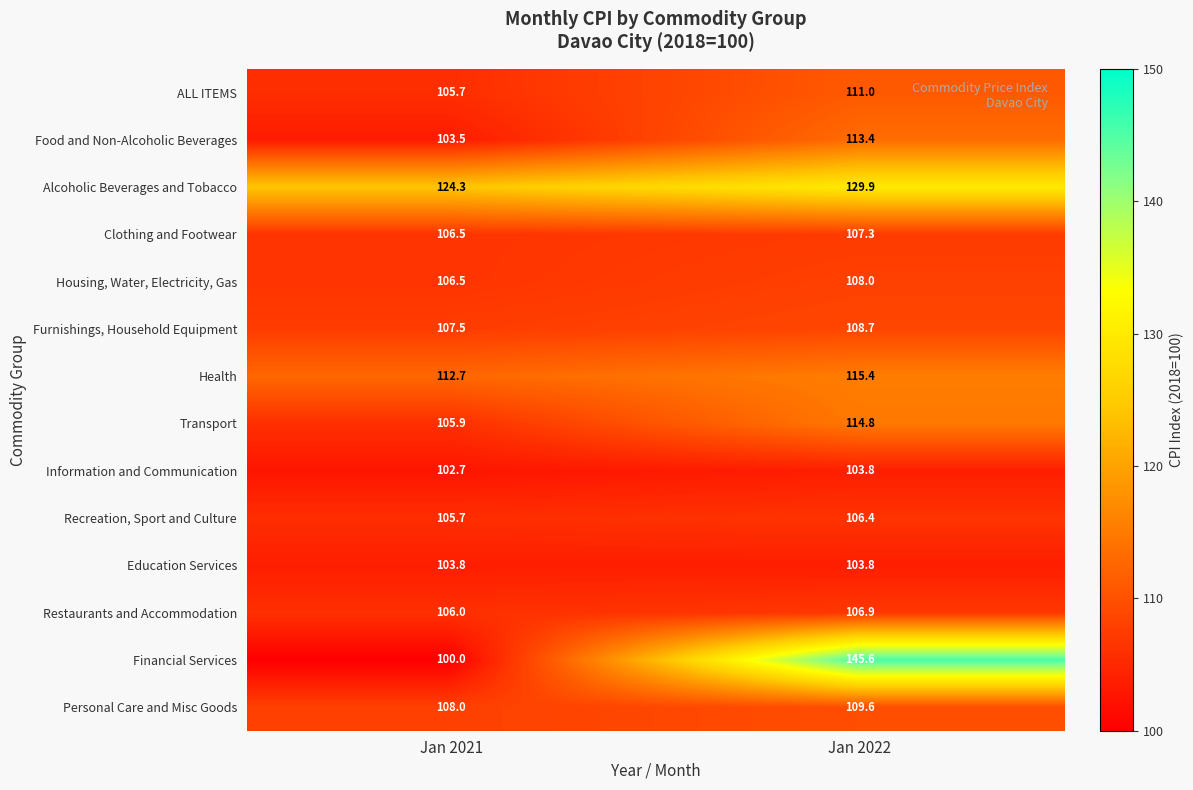

What is the spread (max minus min) of values at Jan 2022?

41.8